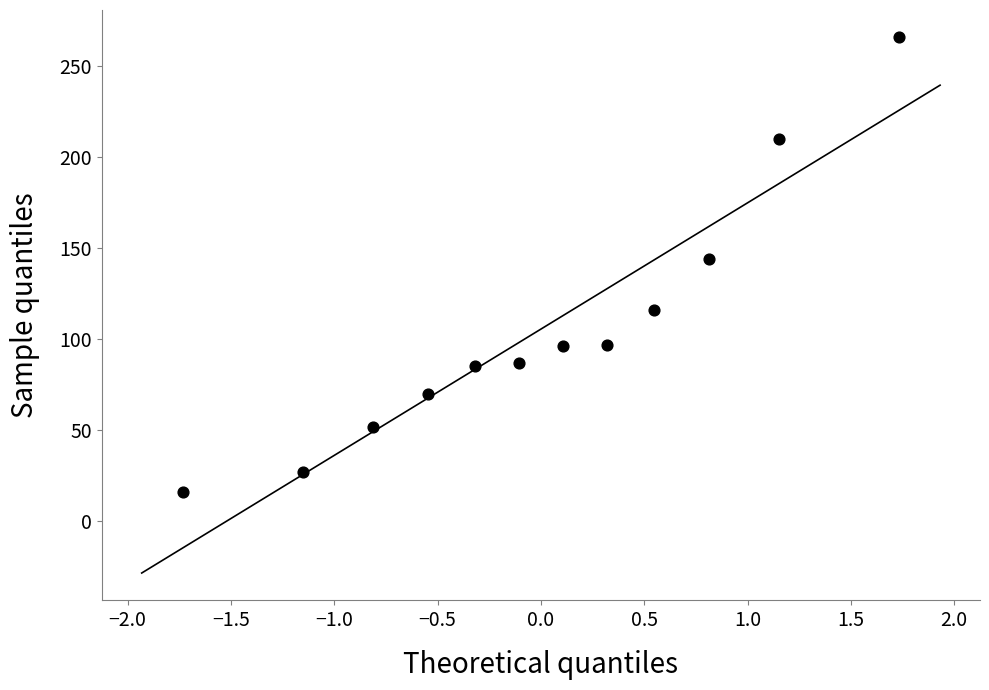

What is the range of Y values (max minus min)?

250